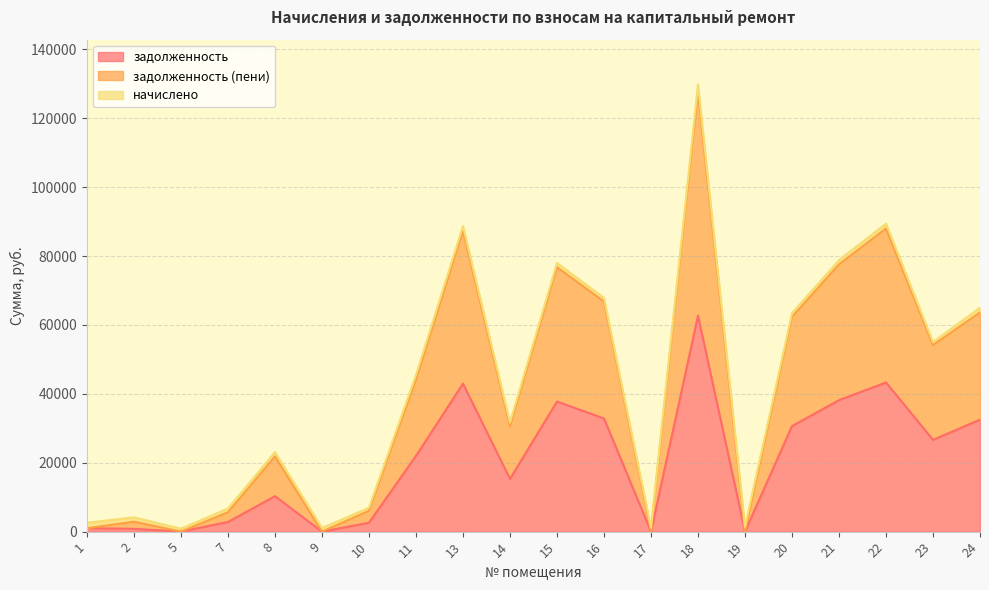

Where is the first local maximum for задолженность?

8